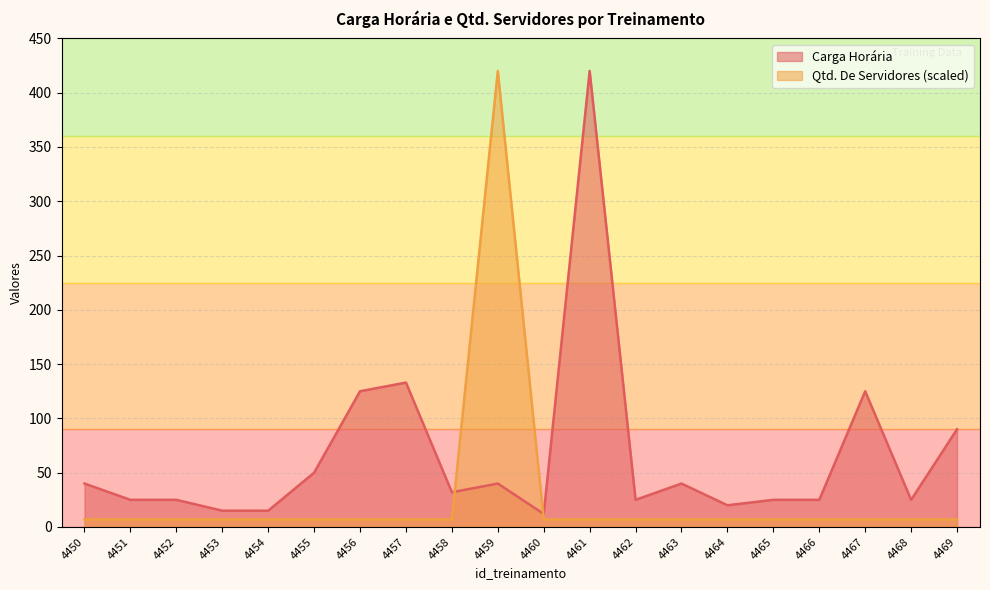

What is the difference between the maximum and minimum values in the Carga Horária series?

408